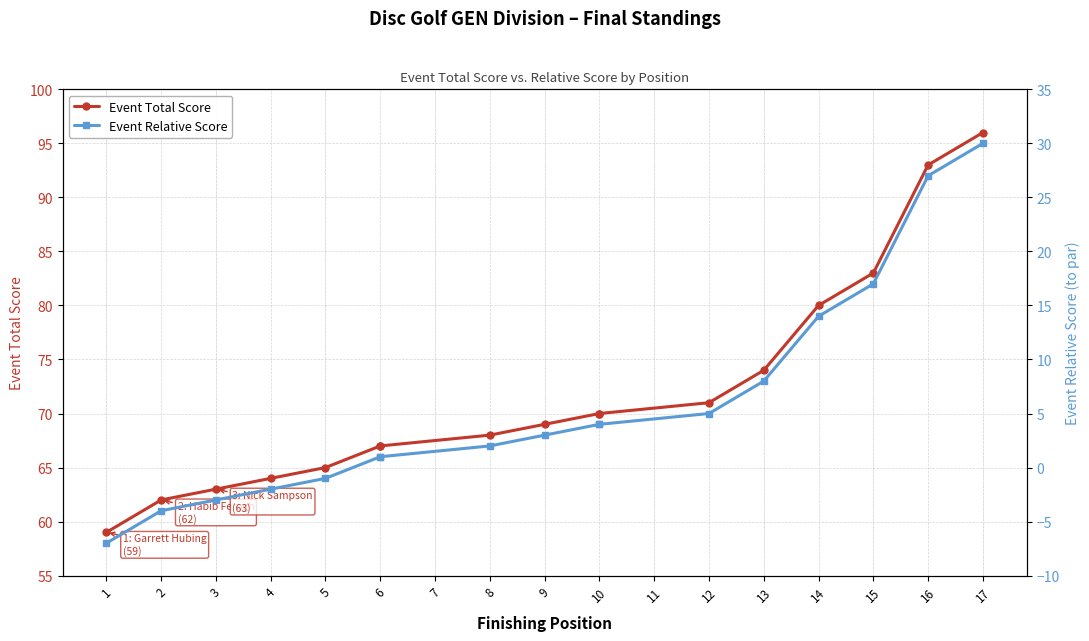

What is the difference between the Event Total Score values at 5 and 6?

2